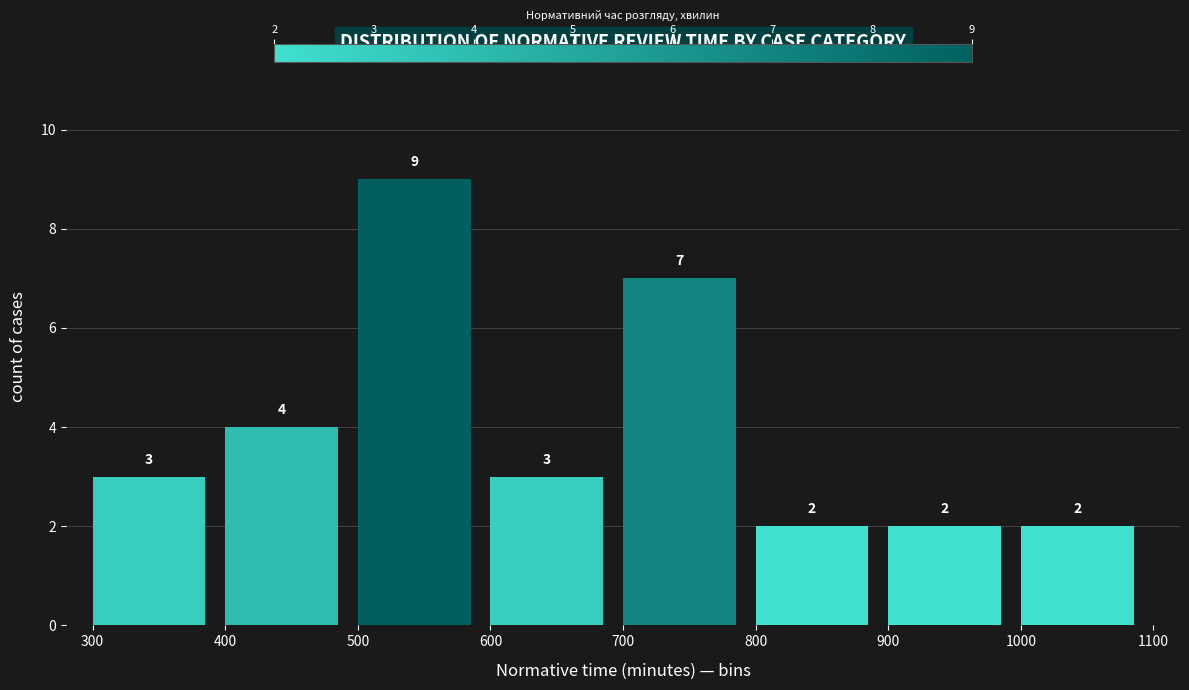

Over which range of the x-axis is the bar tallest?

500 to 600